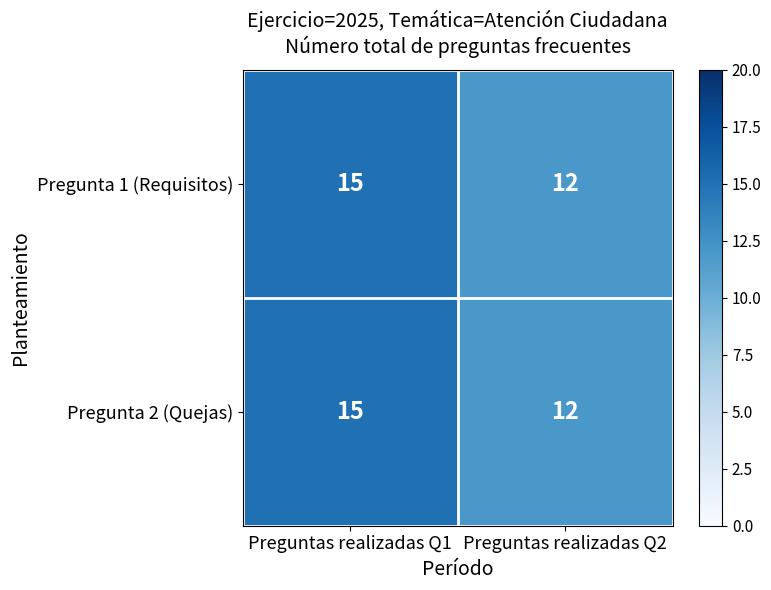

What is the total value across all series at Preguntas realizadas Q1?

30